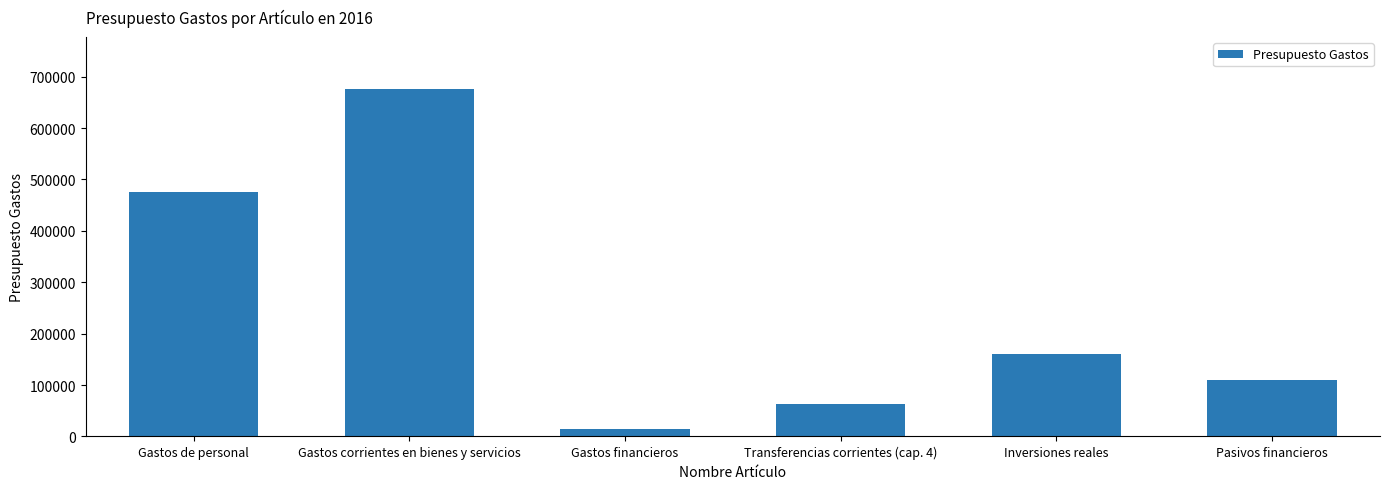

How many data points does each series have?

6